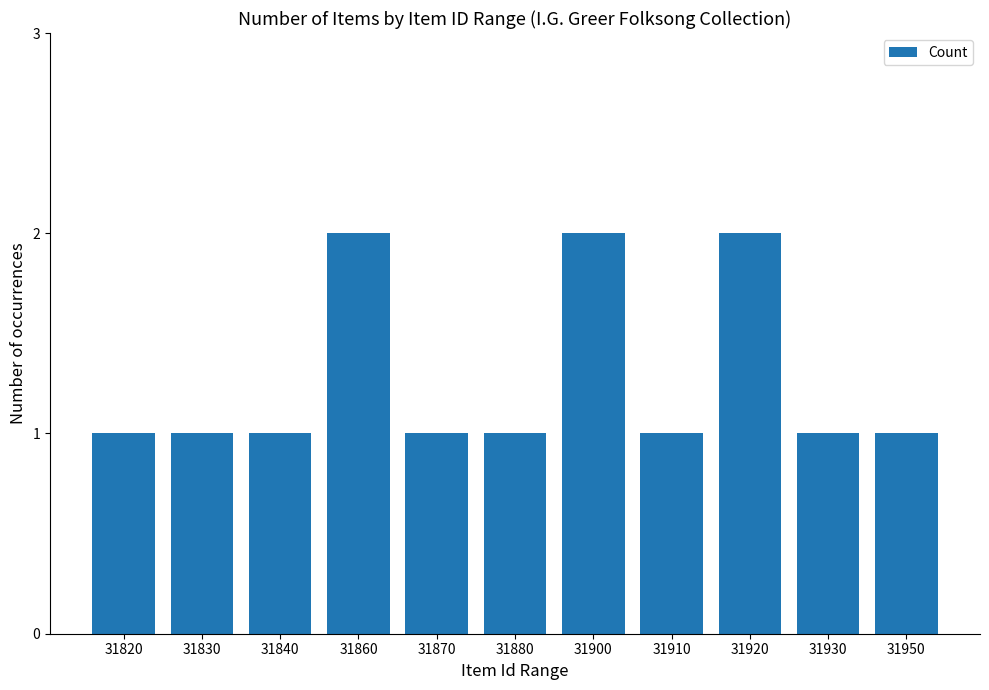

Reading right to left, list all the values displayed in this chart.

1	1	2	1	2	1	1	2	1	1	1